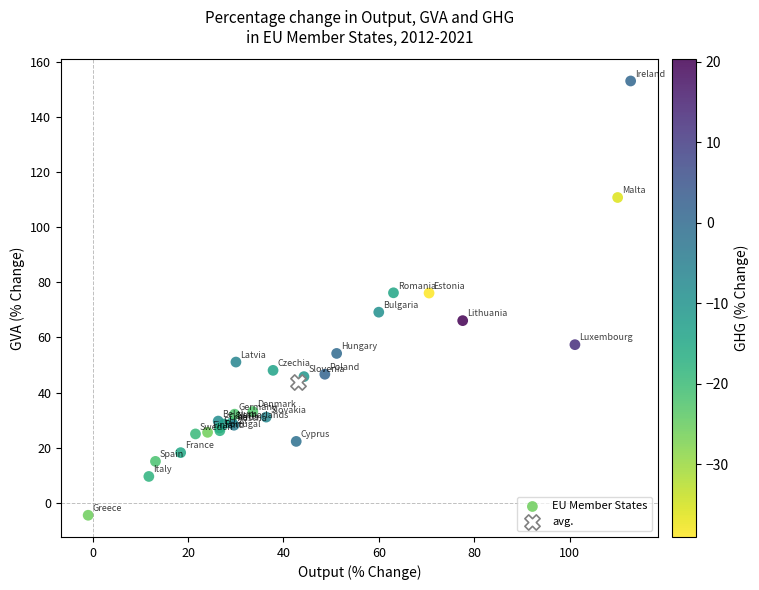

What are all the series names shown in the legend?

EU Member States, avg.